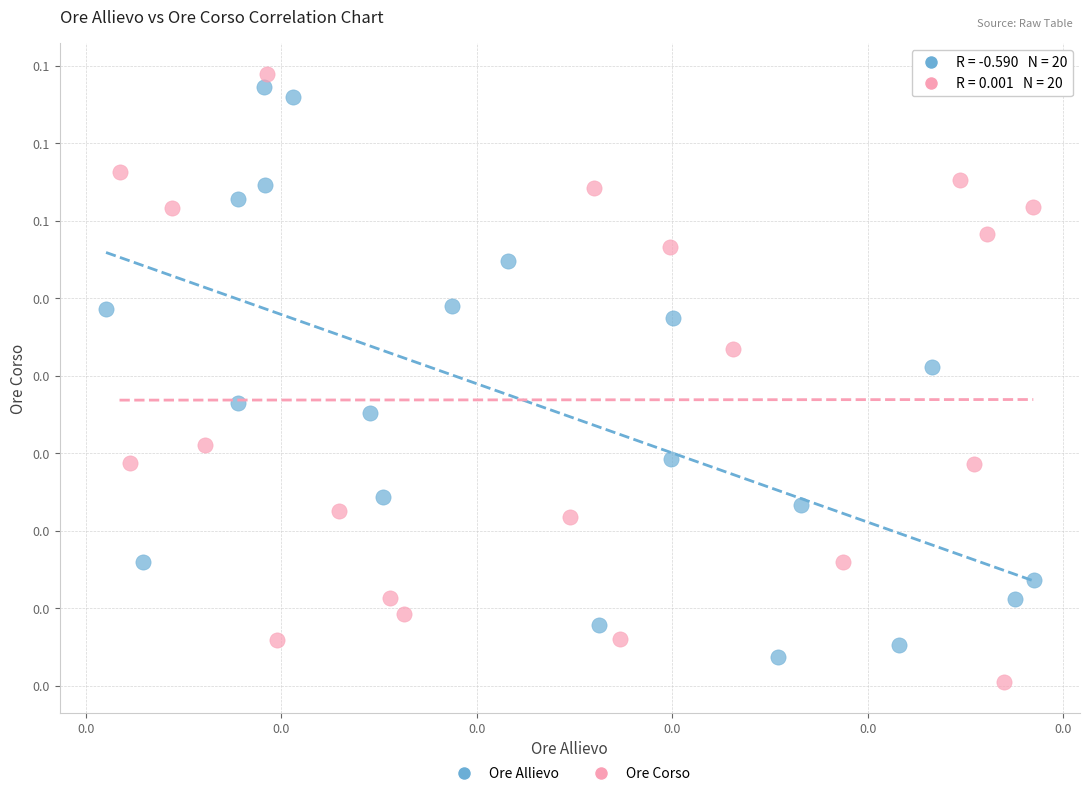

What are all the series names shown in the legend?

Ore Allievo, Ore Corso